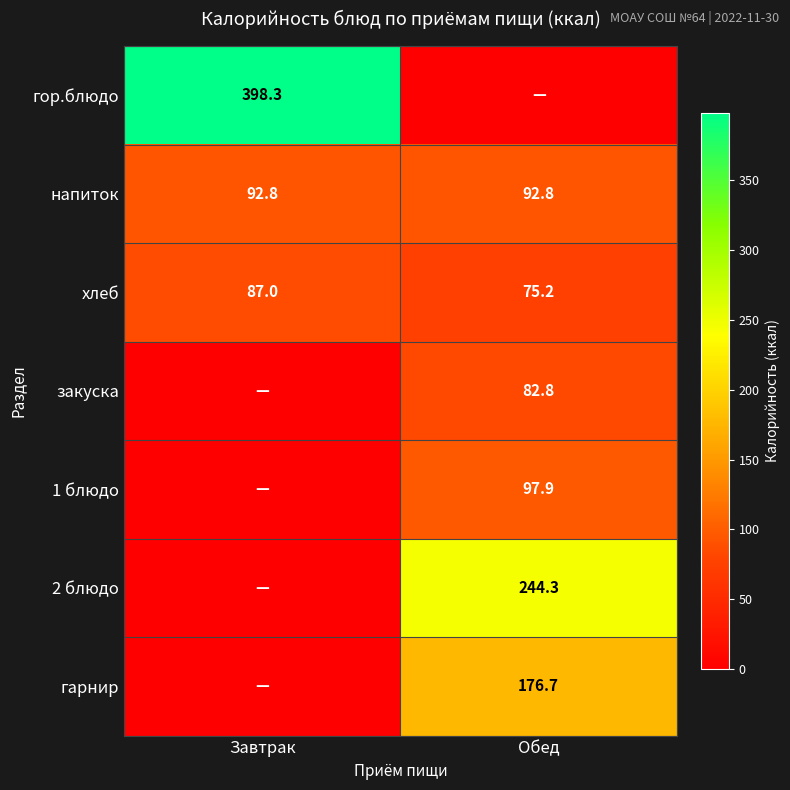

Which category has the lowest value in the хлеб series?

Обед